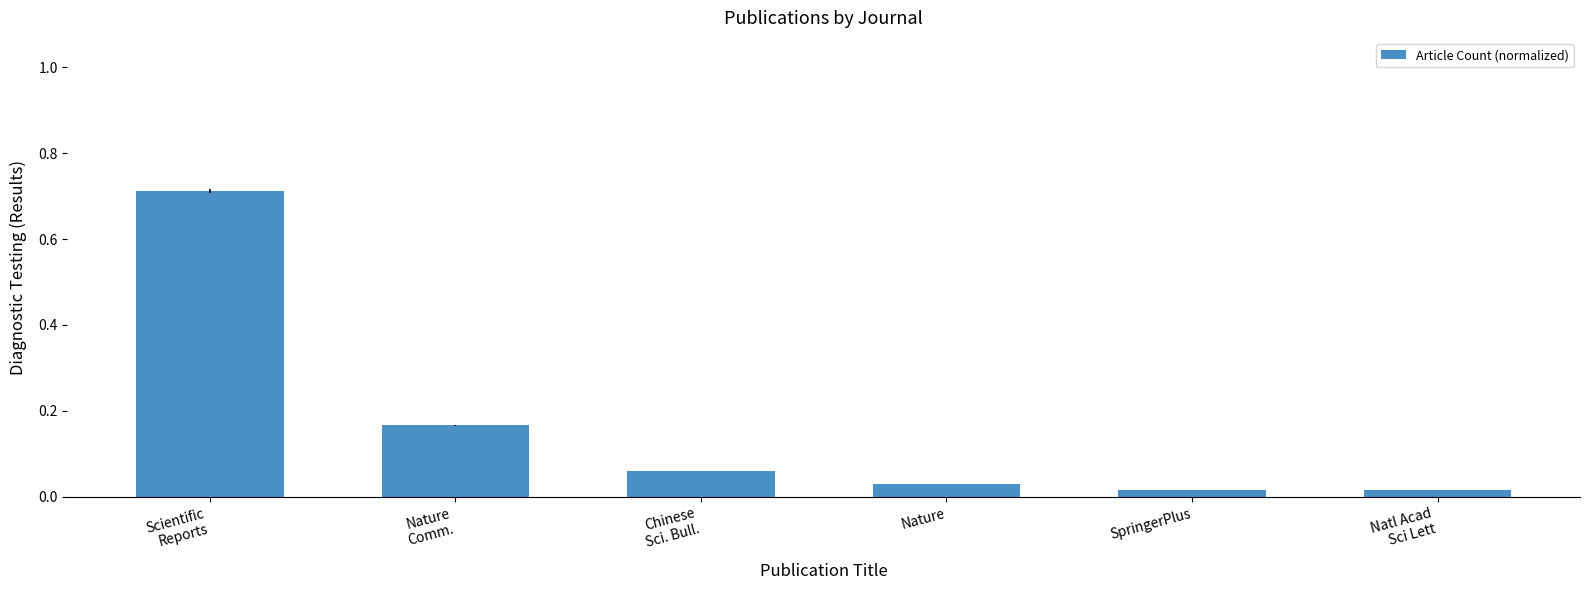

Are the bars horizontal?

No